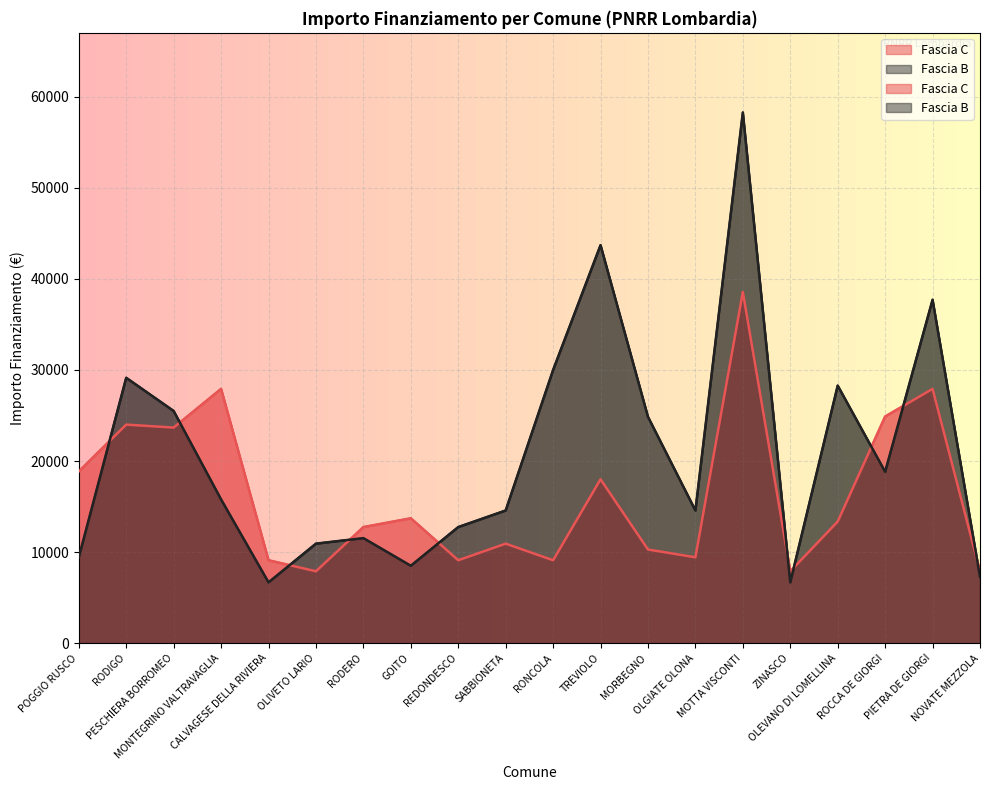

What is the lowest value of the Fascia C series?

7891